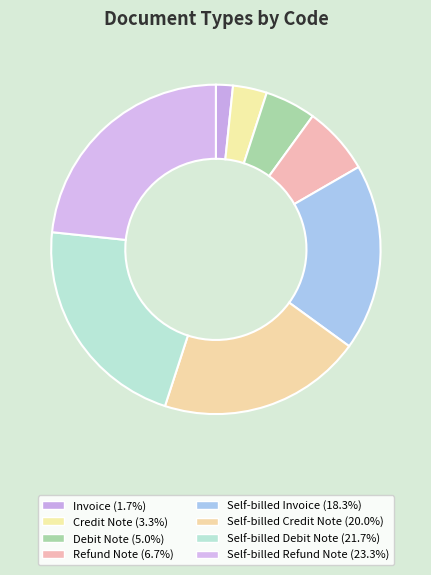

The Invoice slice represents 15% of the pie. True or false?

False